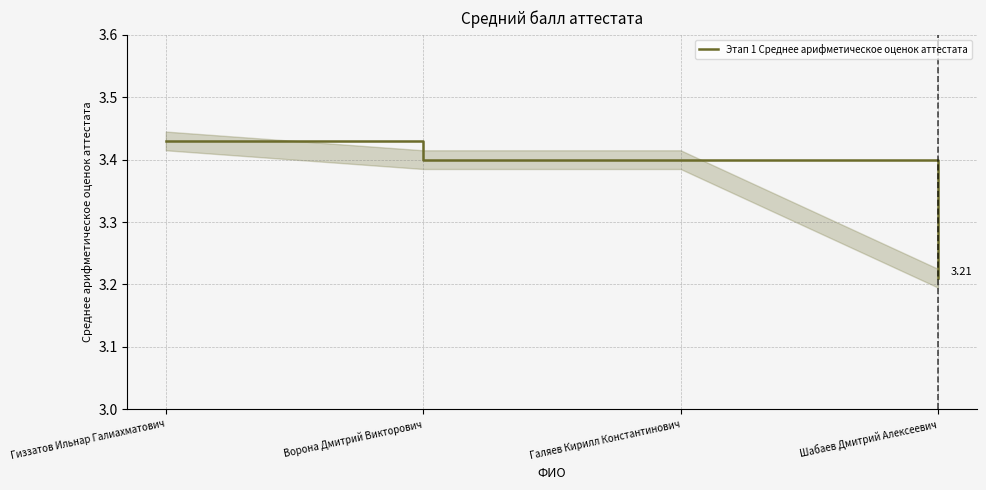

What position from the left is Гиззатов Ильнар Галиахматович?

1